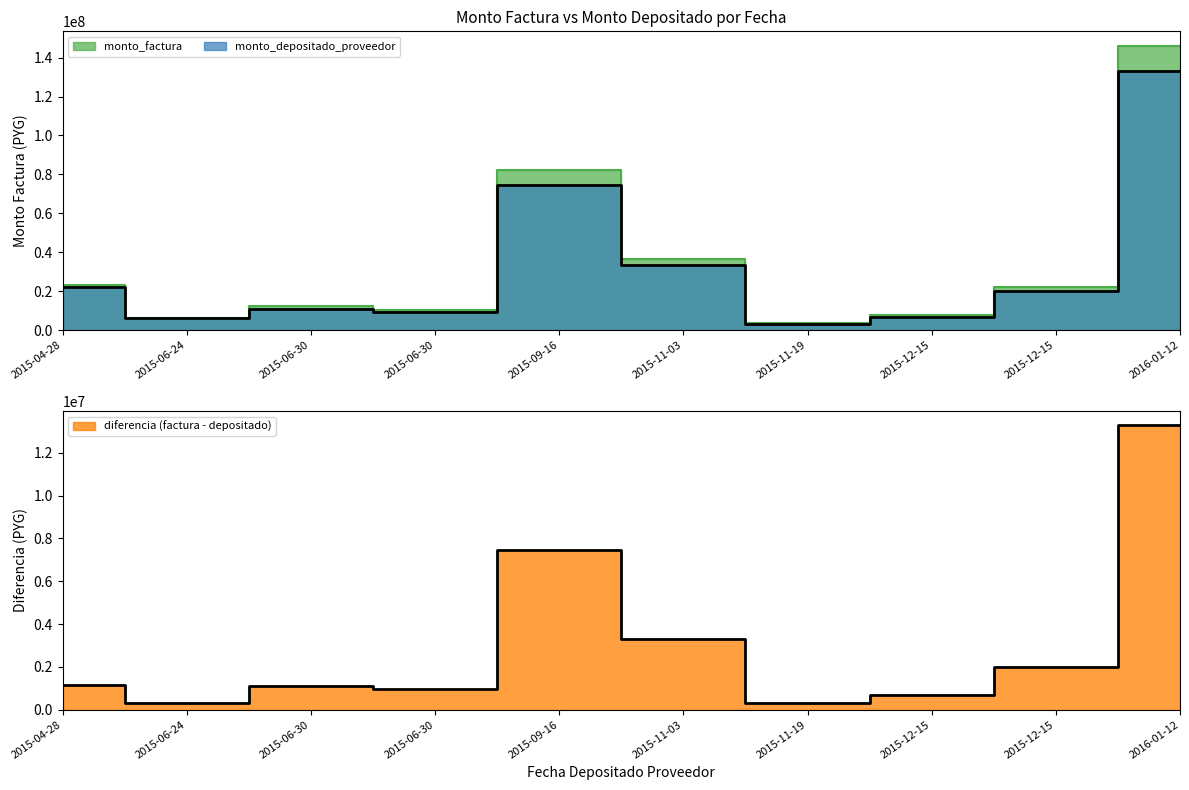

Reading right to left, transcribe all the data shown in this chart.

monto_factura: 146184000	21977000	7515000	3372000	36521000	82202500	10426000	12137000	6420000	23192500
monto_depositado_proveedor: 132894545	19999091	6831818	3065455	33200909	74729545	9478182	11033636	6105303	22055645